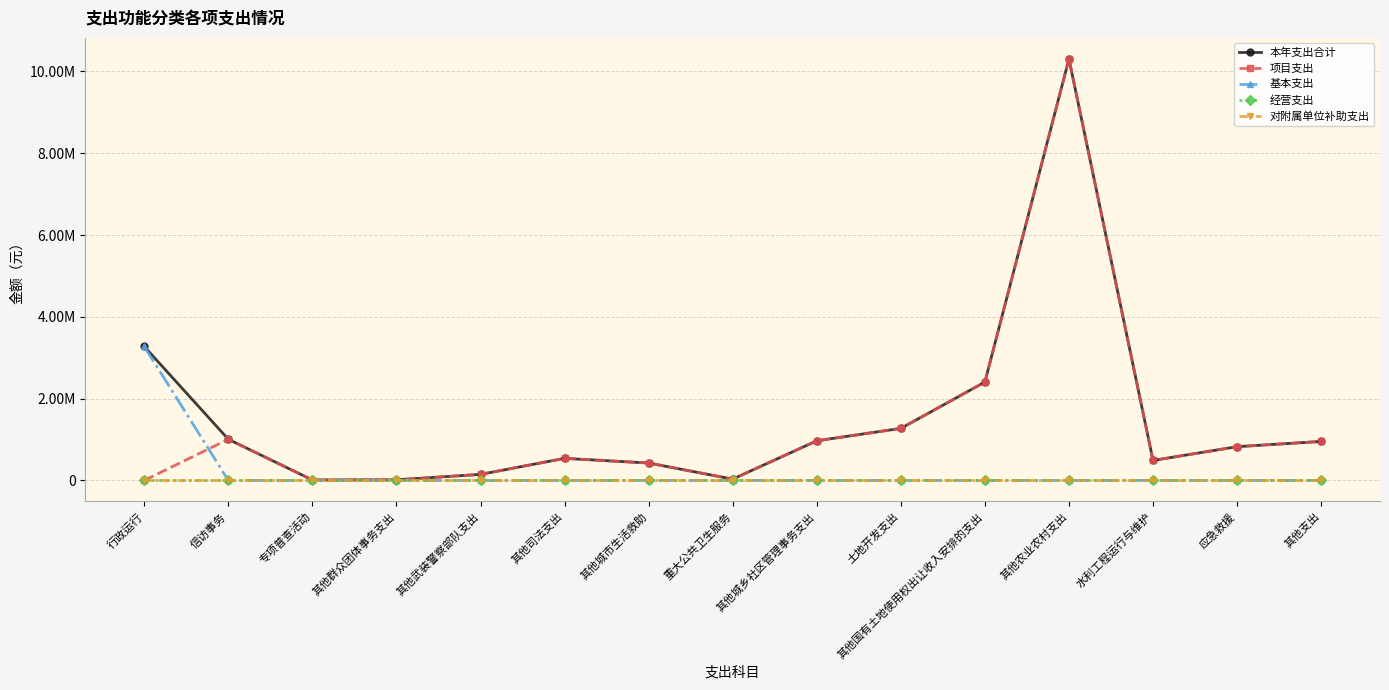

The value of 基本支出 at 水利工程运行与维护 is 0.0. True or false?

True